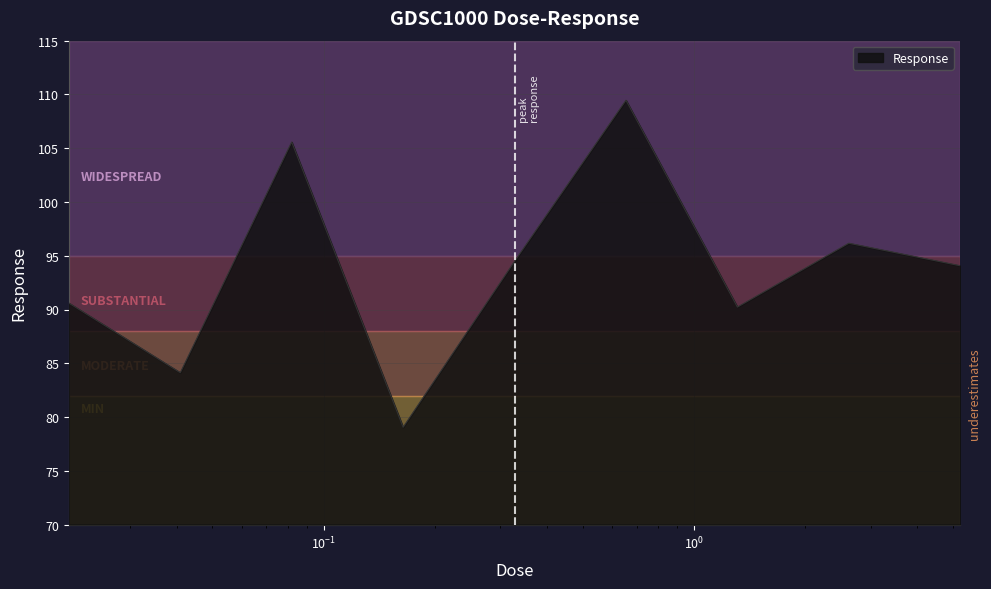

What is the greatest value displayed?

109.5